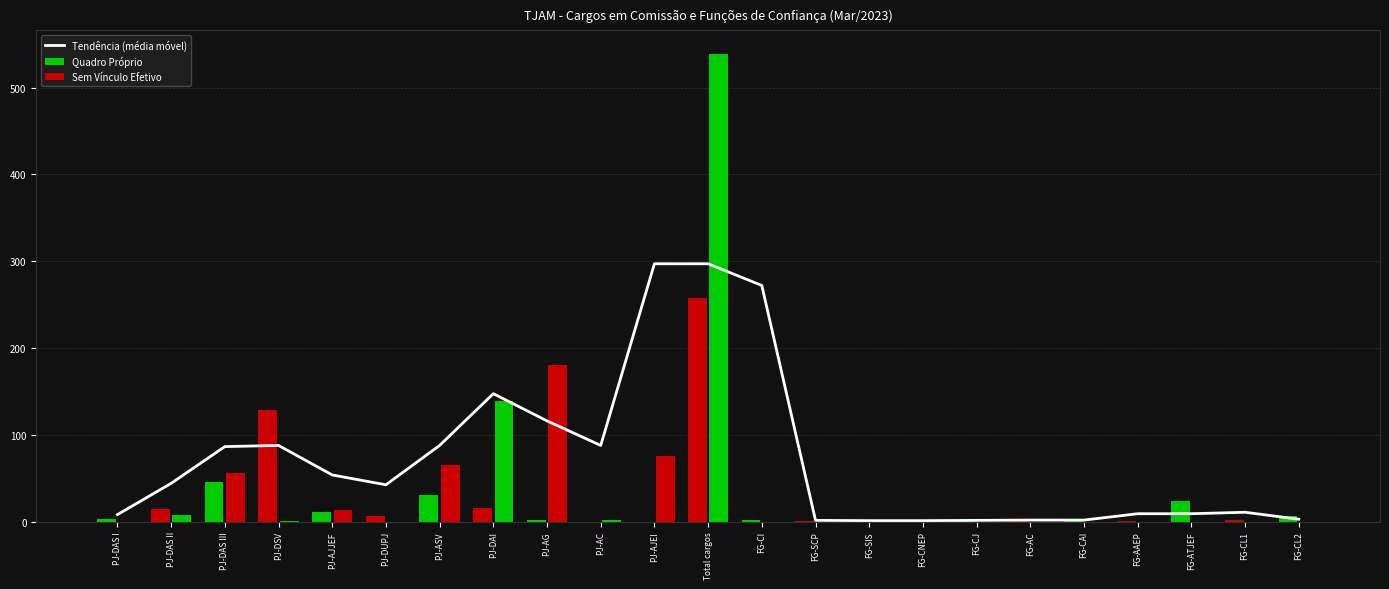

Between FG-CJ and PJ-AC, which is larger?

PJ-AC